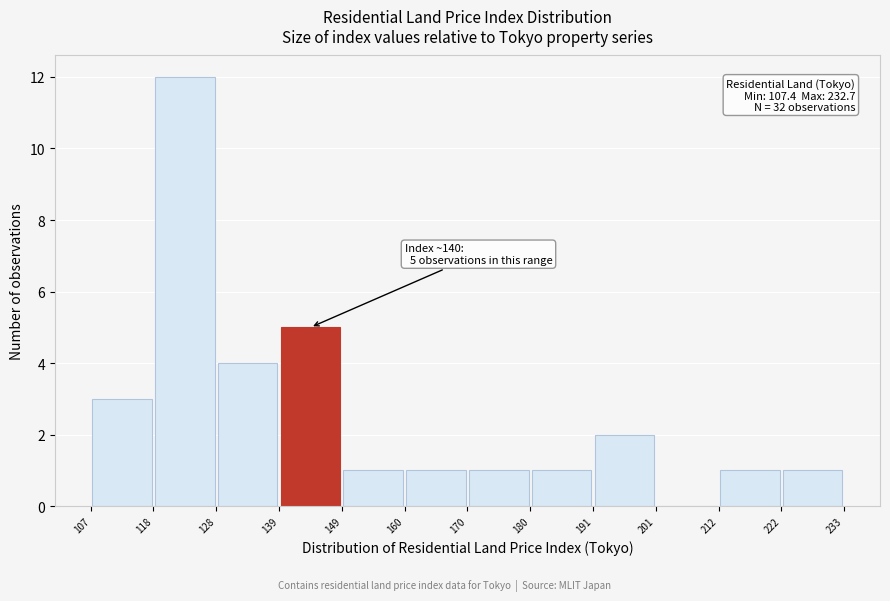

Over which range of the x-axis is the bar tallest?

118 to 128